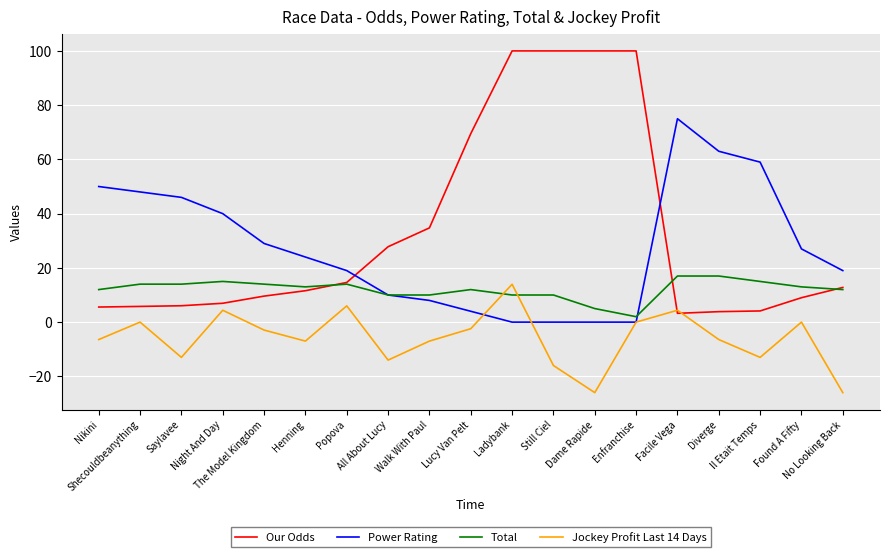

What is the difference between the highest and lowest values at Ladybank?

100.0